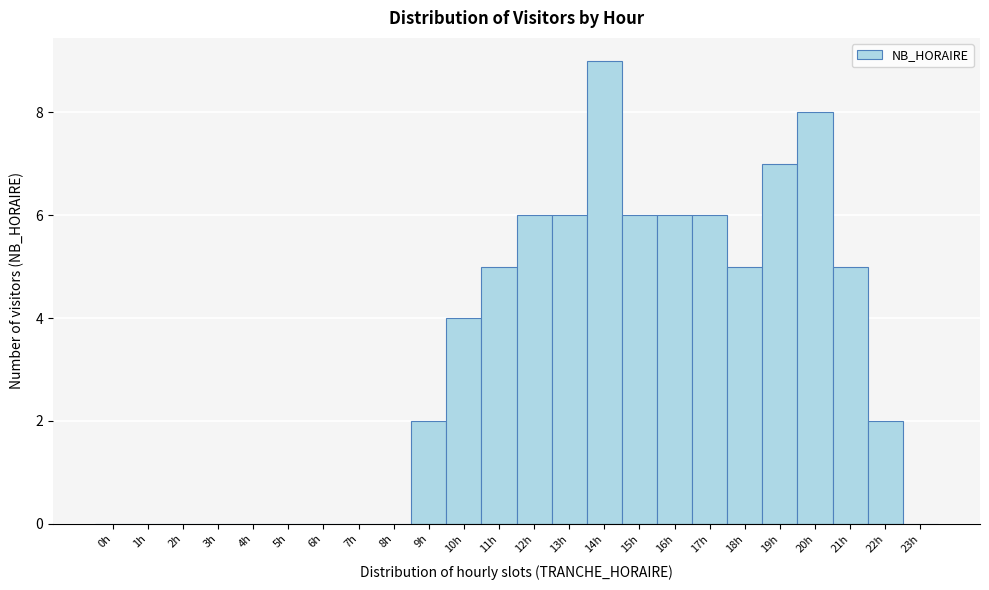

Reading left to right, what are all the values shown in this chart?

0h=0	1h=0	2h=0	3h=0	4h=0	5h=0	6h=0	7h=0	8h=0	9h=2	10h=4	11h=5	12h=6	13h=6	14h=9	15h=6	16h=6	17h=6	18h=5	19h=7	20h=8	21h=5	22h=2	23h=0